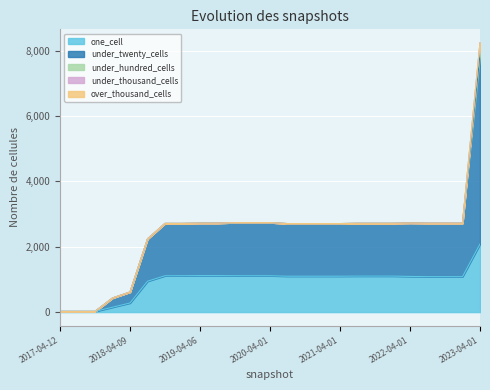

Which series has the largest total across all categories?

under_twenty_cells